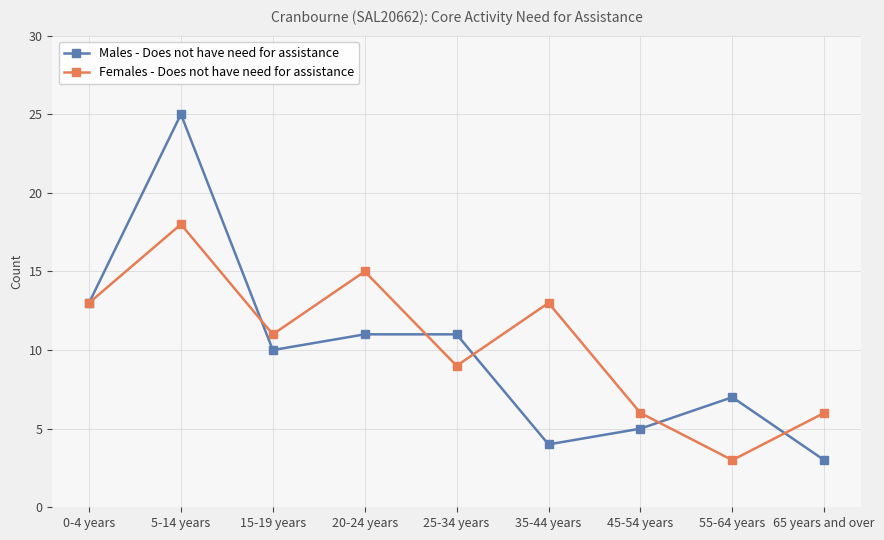

Reading left to right, what are all the values shown in this chart?

Males - Does not have need for assistance: 0-4 years=13	5-14 years=25	15-19 years=10	20-24 years=11	25-34 years=11	35-44 years=4	45-54 years=5	55-64 years=7	65 years and over=3
Females - Does not have need for assistance: 0-4 years=13	5-14 years=18	15-19 years=11	20-24 years=15	25-34 years=9	35-44 years=13	45-54 years=6	55-64 years=3	65 years and over=6